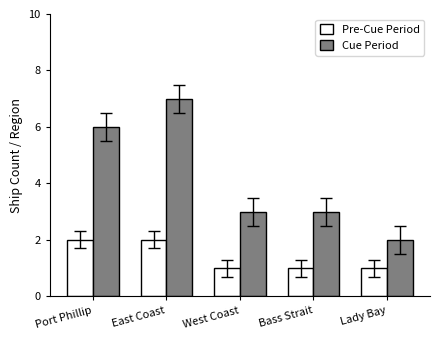

What is the total value across all series at Port Phillip?

8